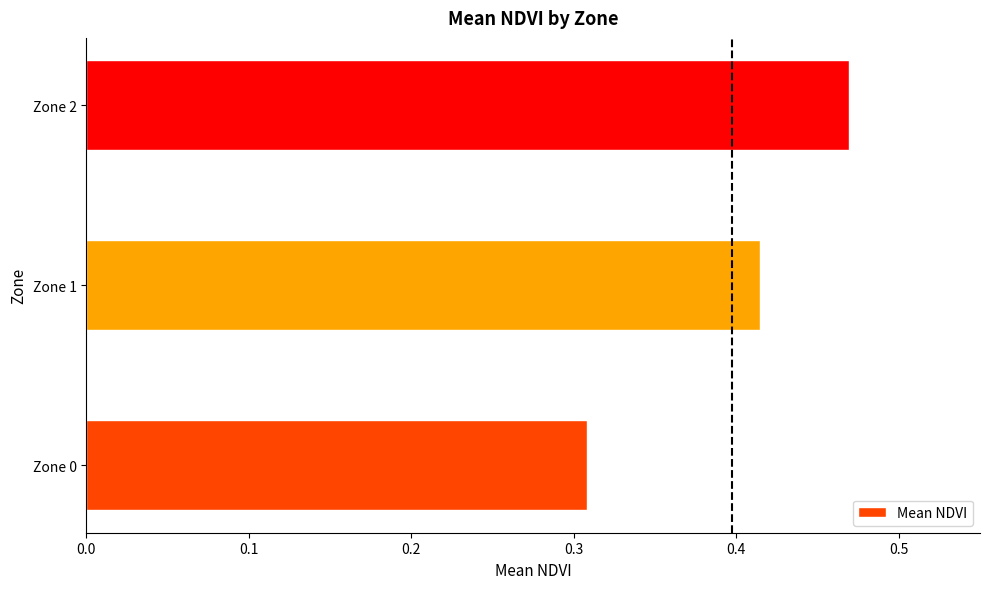

Does the chart contain stacked bars?

No